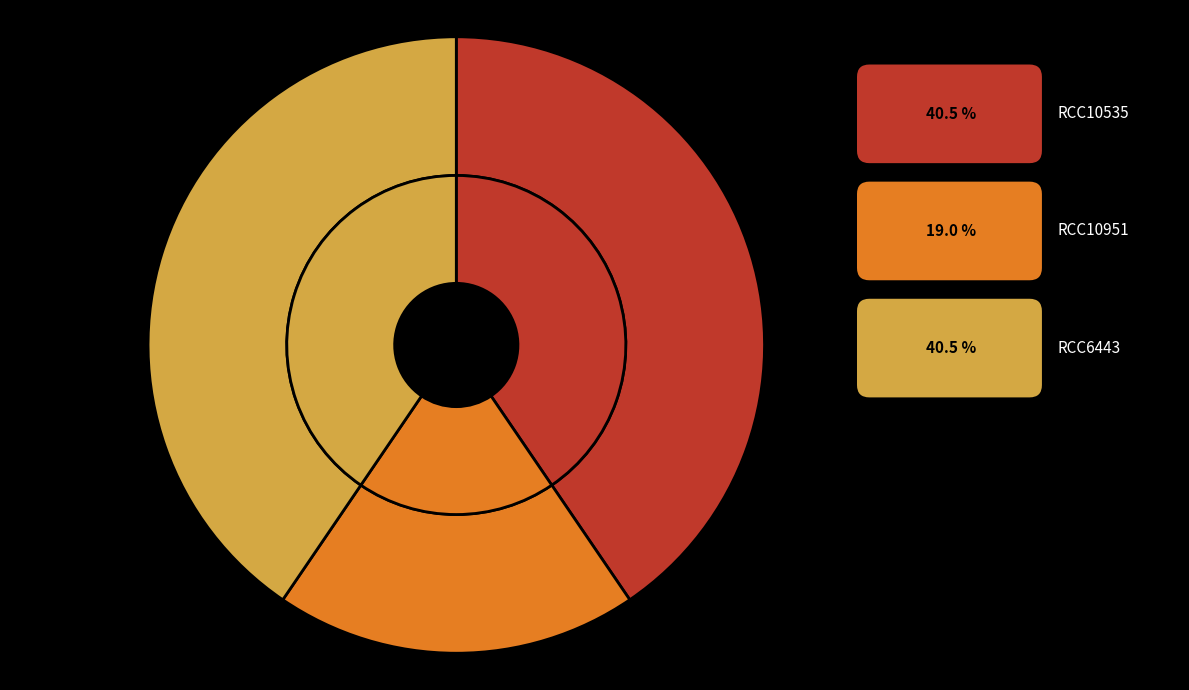

Do Pentapharsodinium dalei (RCC10951) and Pentapharsodinium tyrrhenicum (RCC6443) together represent more than half of the pie?

Yes